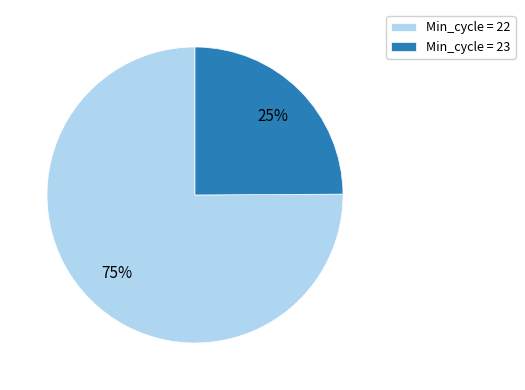

Rank the categories by value from highest to lowest.

Min_cycle = 22, Min_cycle = 23